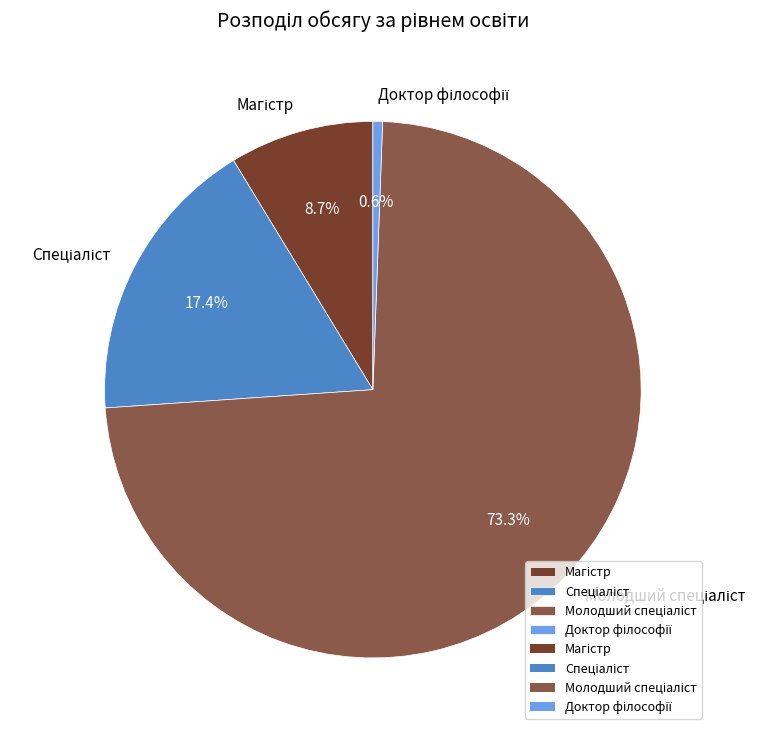

Count the number of slices in the pie.

4